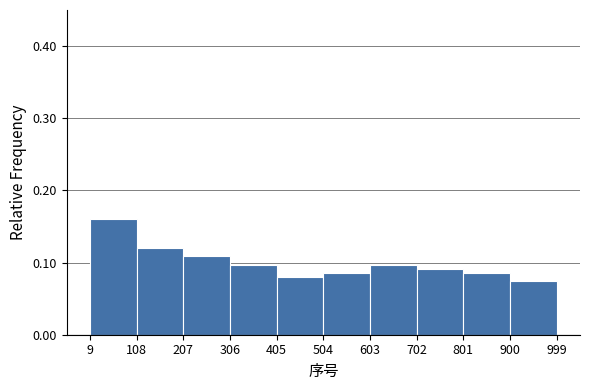

How tall is the bar that spans 108 to 207 on the x-axis? The values are not printed on the chart, so give them approximately, as read against the axis.

0.12